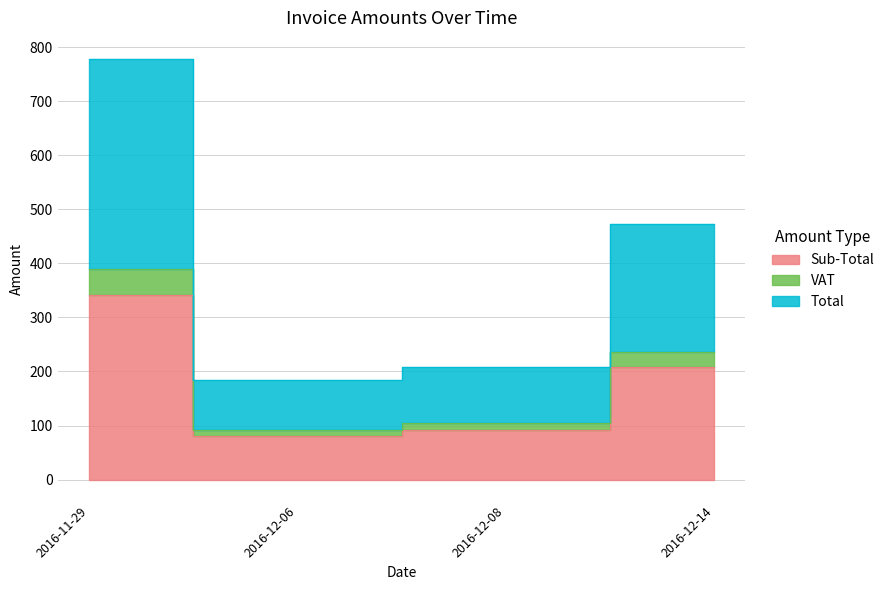

Which series has the largest total across all categories?

Total